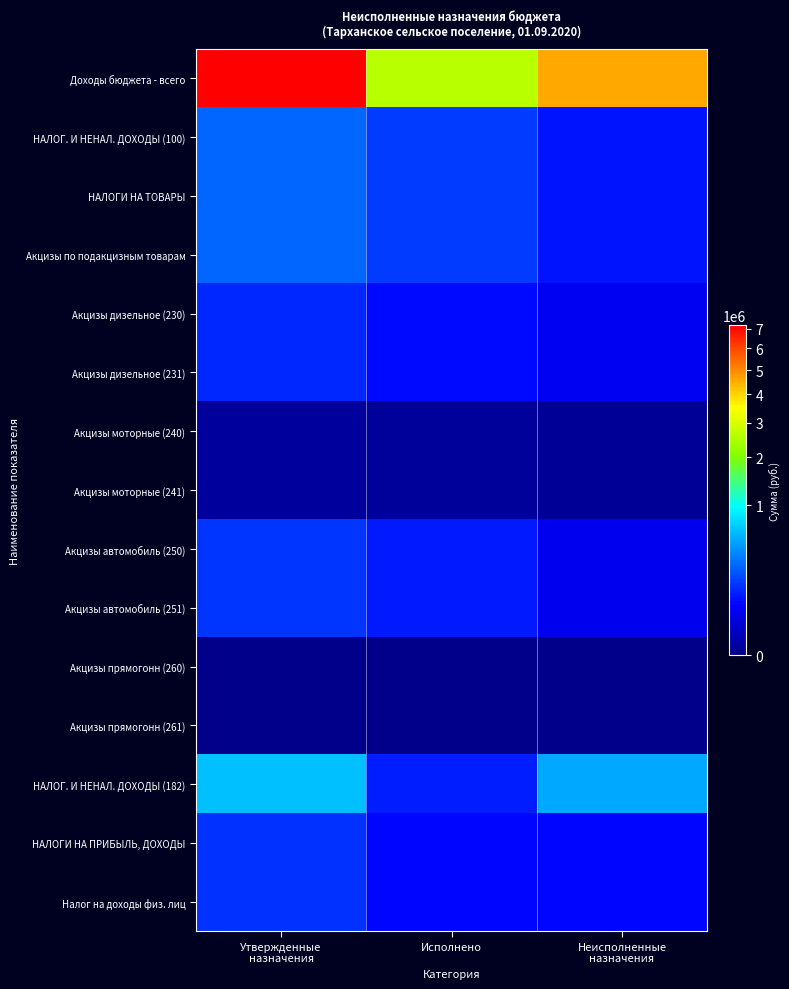

Reading right to left, list all the values displayed in this chart.

Доходы бюджета - всего: Неисполненные
назначения=4585098.1	Исполнено=2621388.7	Утвержденные
назначения=7206486.8
НАЛОГ. И НЕНАЛ. ДОХОДЫ (100): Неисполненные
назначения=92627.4	Исполнено=167261.3	Утвержденные
назначения=274470.0
НАЛОГИ НА ТОВАРЫ: Неисполненные
назначения=92627.4	Исполнено=167261.3	Утвержденные
назначения=274470.0
Акцизы по подакцизным товарам: Неисполненные
назначения=92627.4	Исполнено=167261.3	Утвержденные
назначения=274470.0
Акцизы дизельное (230): Неисполненные
назначения=46573.4	Исполнено=78036.6	Утвержденные
назначения=124610.0
Акцизы дизельное (231): Неисполненные
назначения=46573.4	Исполнено=78036.6	Утвержденные
назначения=124610.0
Акцизы моторные (240): Неисполненные
назначения=291.0	Исполнено=532.0	Утвержденные
назначения=823.0
Акцизы моторные (241): Неисполненные
назначения=291.0	Исполнено=532.0	Утвержденные
назначения=823.0
Акцизы автомобиль (250): Неисполненные
назначения=45763.1	Исполнено=103273.9	Утвержденные
назначения=149037.0
Акцизы автомобиль (251): Неисполненные
назначения=45763.1	Исполнено=103273.9	Утвержденные
назначения=149037.0
Акцизы прямогонн (260): Неисполненные
назначения=0.0	Исполнено=0.0	Утвержденные
назначения=0.0
Акцизы прямогонн (261): Неисполненные
назначения=0.0	Исполнено=0.0	Утвержденные
назначения=0.0
НАЛОГ. И НЕНАЛ. ДОХОДЫ (182): Неисполненные
назначения=524630.7	Исполнено=104920.8	Утвержденные
назначения=629944.0
НАЛОГИ НА ПРИБЫЛЬ, ДОХОДЫ: Неисполненные
назначения=72187.2	Исполнено=70223.6	Утвержденные
назначения=143129.0
Налог на доходы физ. лиц: Неисполненные
назначения=72187.2	Исполнено=70223.6	Утвержденные
назначения=143129.0